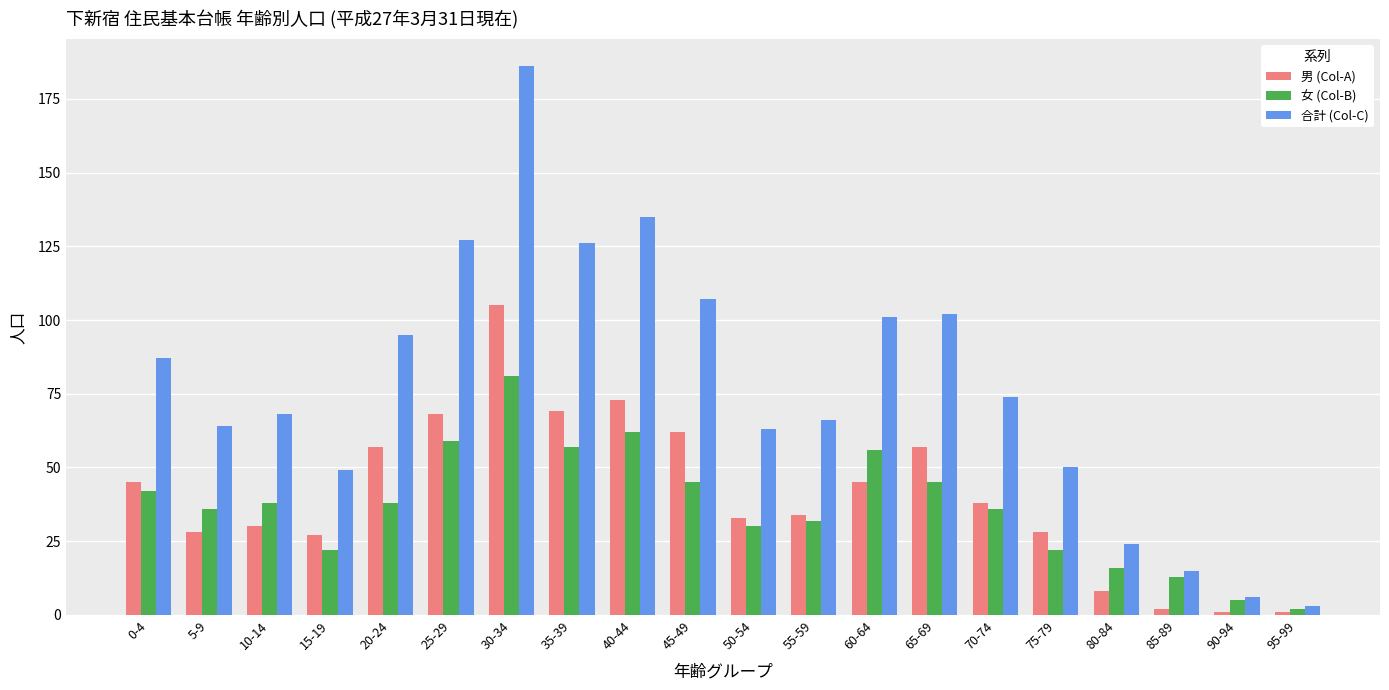

True or false: 男 (Col-A) has a value of 29 at 30-34.

False